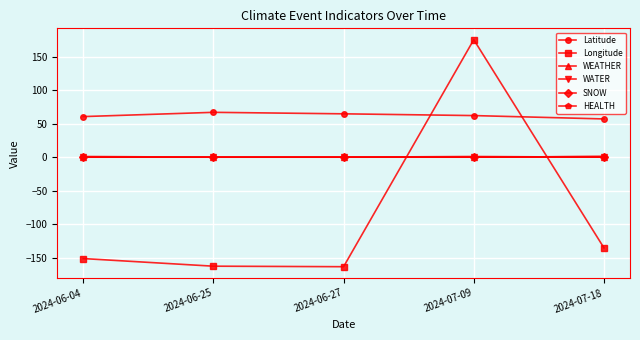

After their last crossing, which series has the higher values: SNOW or HEALTH?

HEALTH